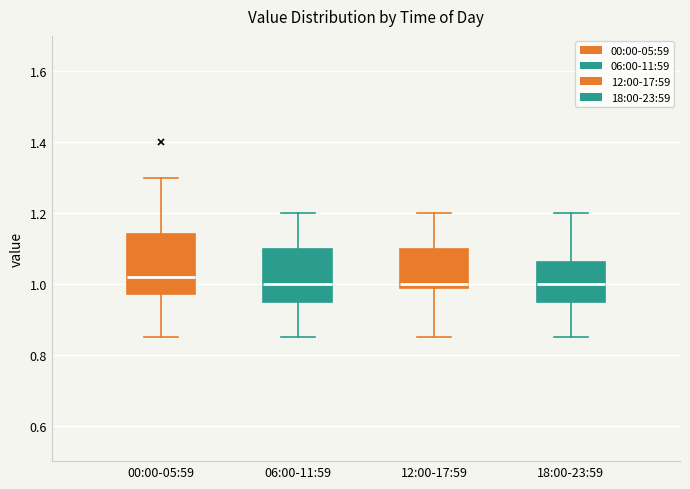

Where does the lower whisker of the box for 06:00-11:59 end on the y-axis? The values are not printed on the chart, so give them approximately, as read against the axis.

0.86